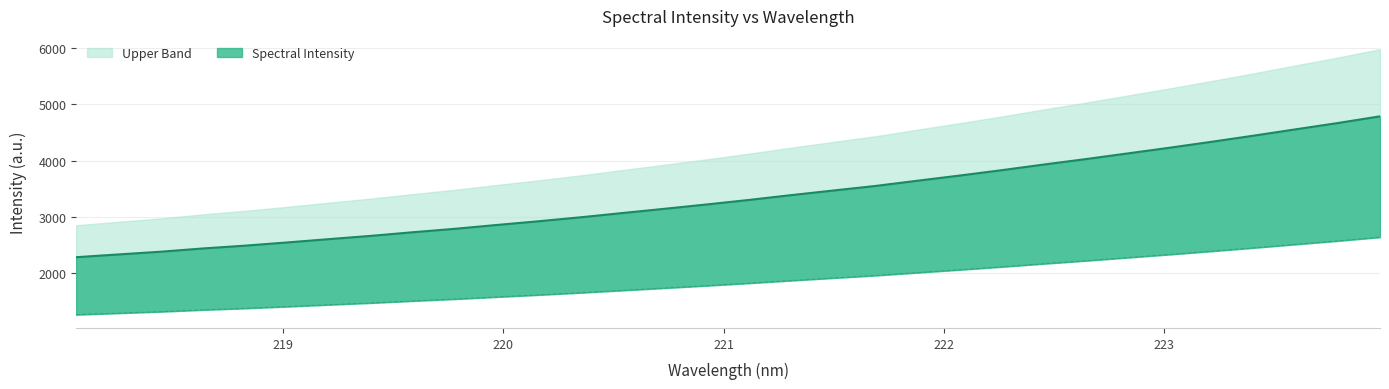

At which label does the data first exceed 3298?

221.1174